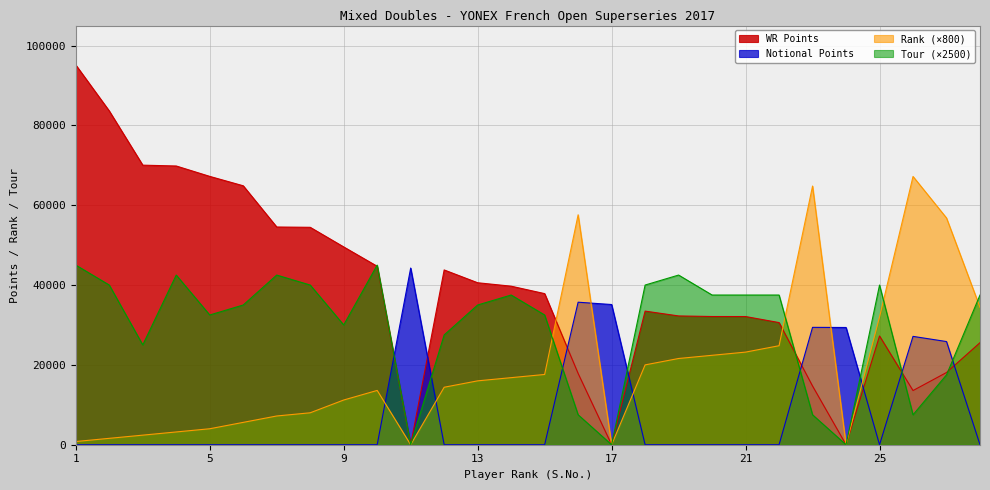

Is it true that Notional Points equals 15382 at 9?

False